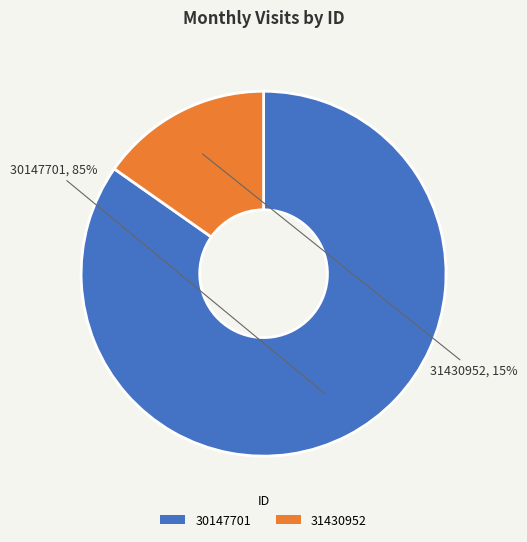

To the nearest percent, what percentage of the pie is 31430952?

15%